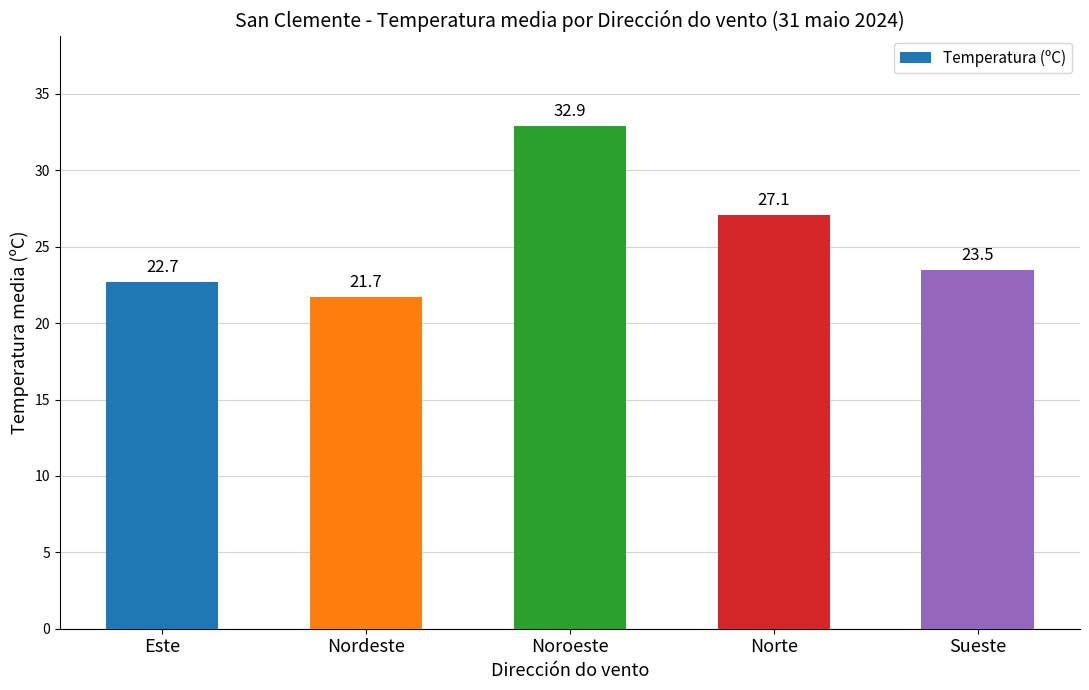

How many bars are there in total?

5